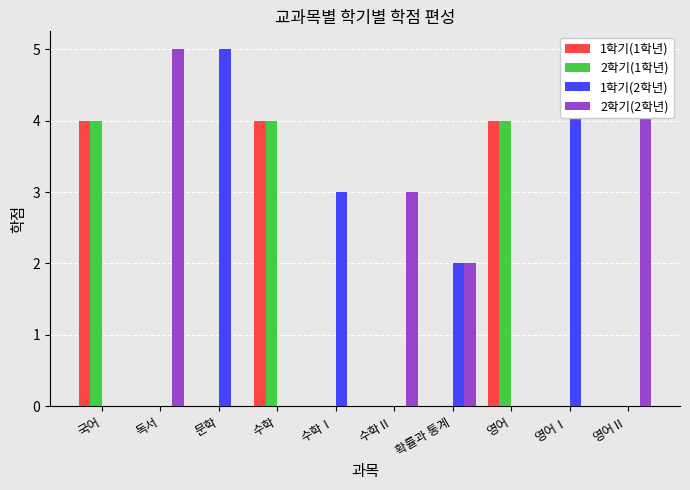

Reading right to left, list all the values displayed in this chart.

1학기(1학년): 0	0	4	0	0	0	4	0	0	4
2학기(1학년): 0	0	4	0	0	0	4	0	0	4
1학기(2학년): 0	5	0	2	0	3	0	5	0	0
2학기(2학년): 5	0	0	2	3	0	0	0	5	0